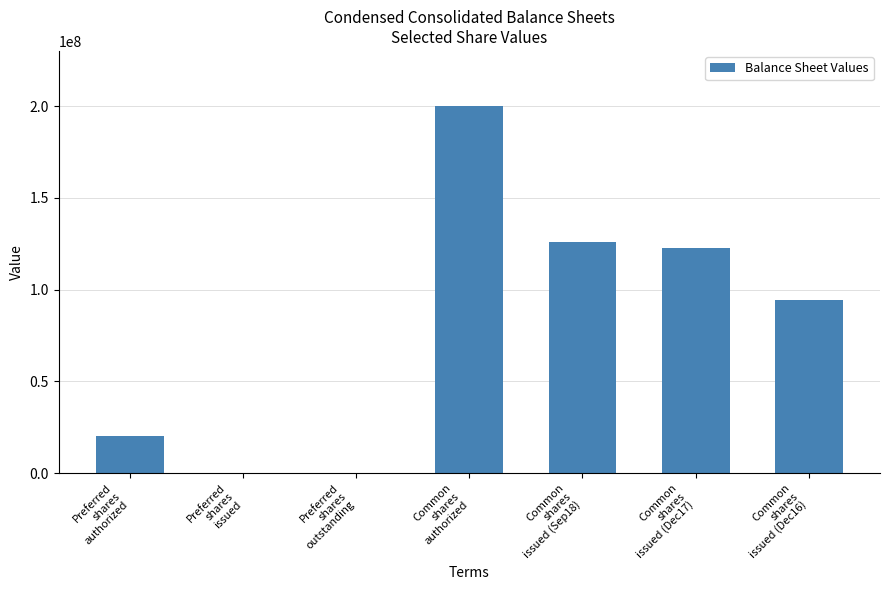

What is the maximum value shown in the chart?

200000000